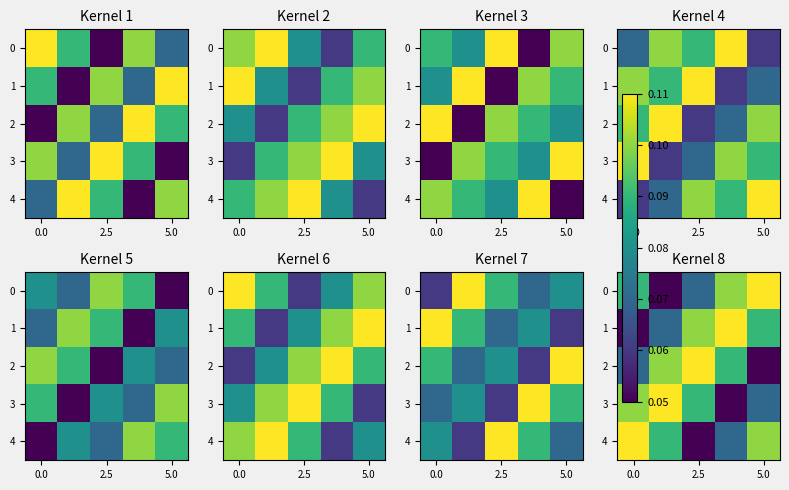

Is it true that 1 equals 0.0 at 5.0?

False